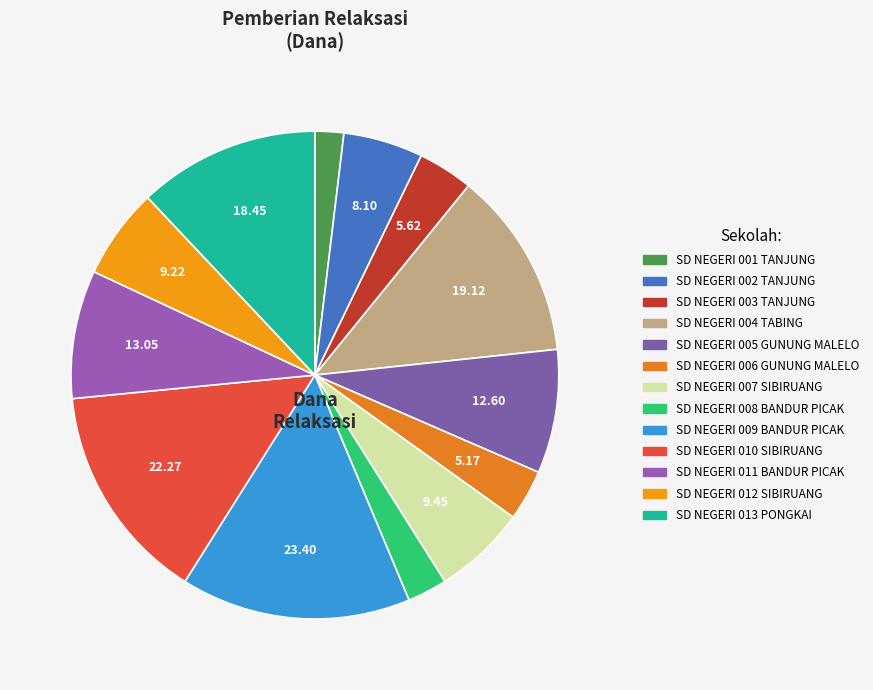

How many slices are in this pie chart?

13